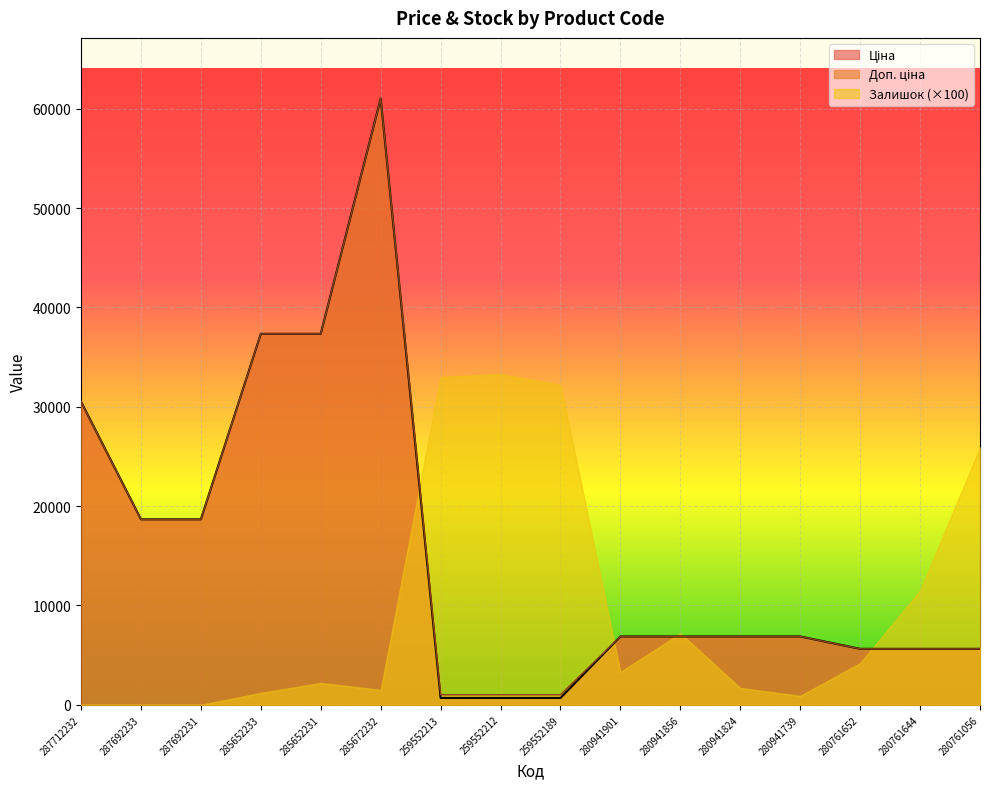

What is the approximate value of Ціна at 280761644?

5636.0